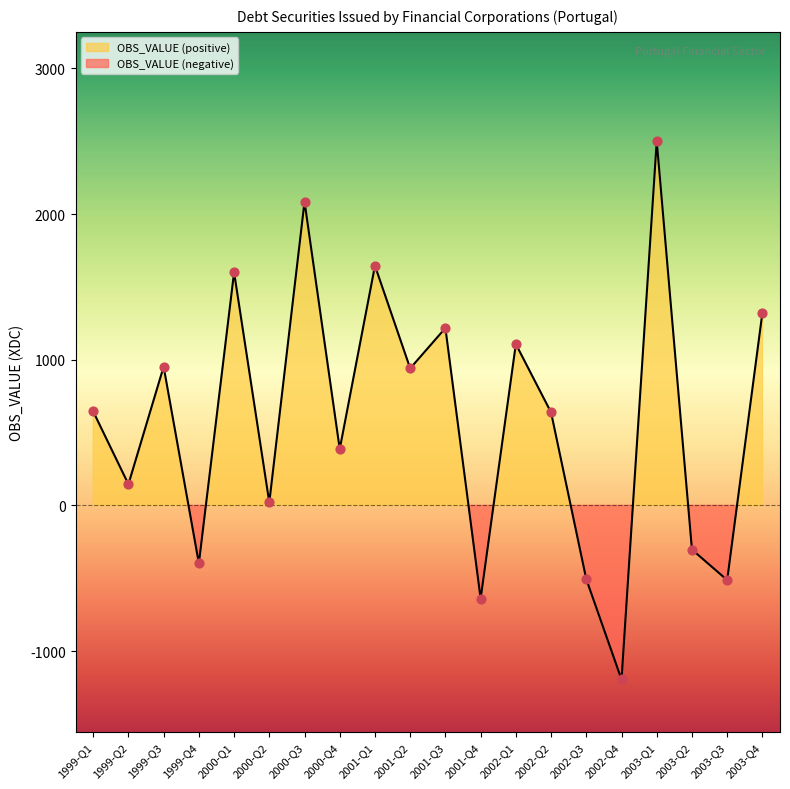

What is the change in value from 2001-Q2 to 2002-Q2?

-302.3